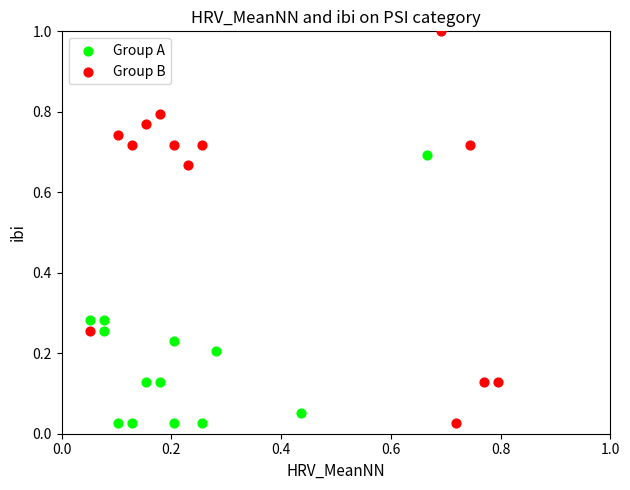

Which series contains the highest Y value?

Group B